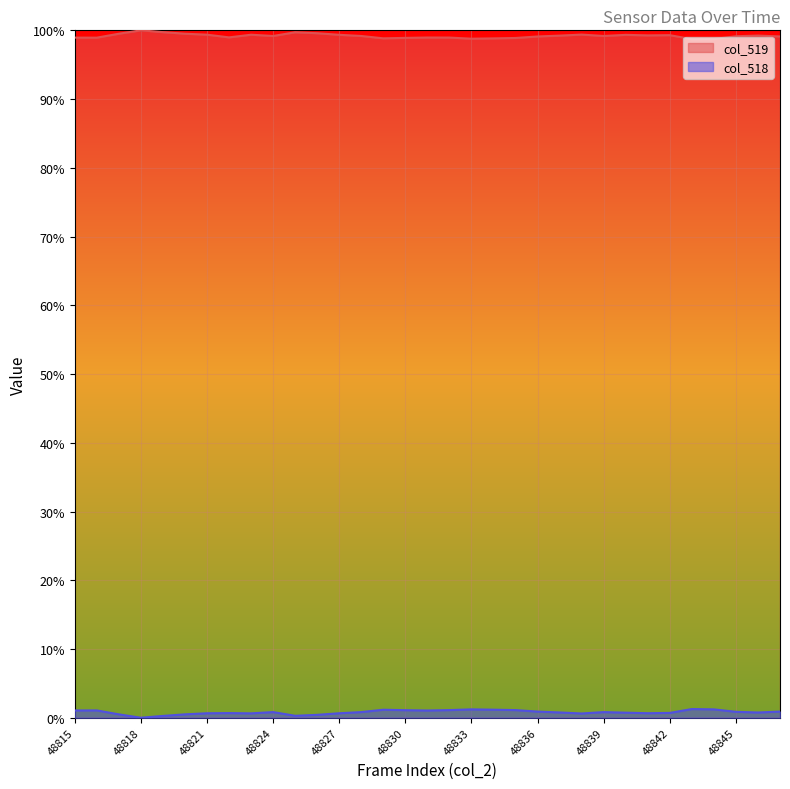

At which category is the sum across all series the highest?

48840